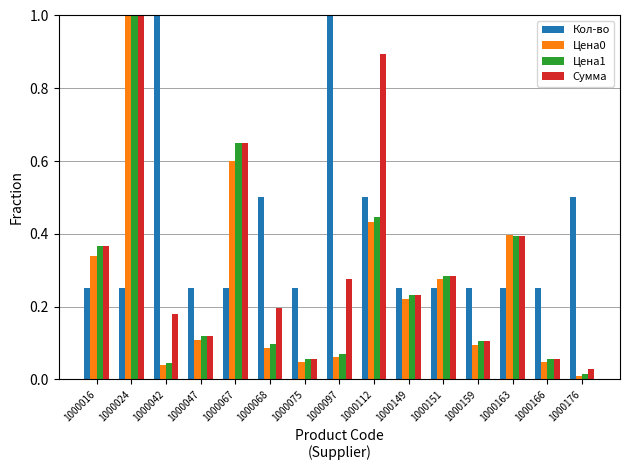

What is the difference between the highest and lowest values at 1000042?

1.0